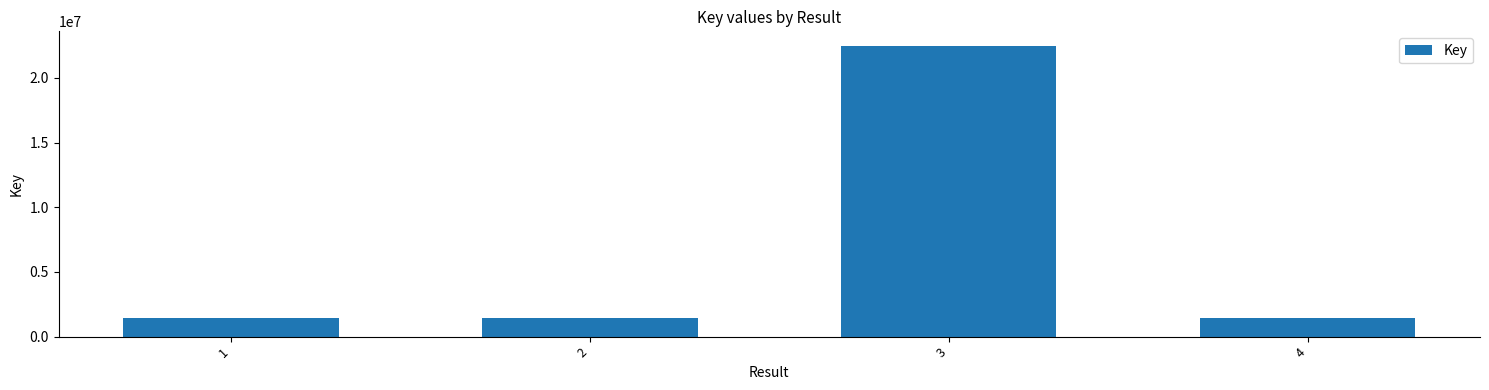

What is the sum of the values at 1 and 3?

23920616